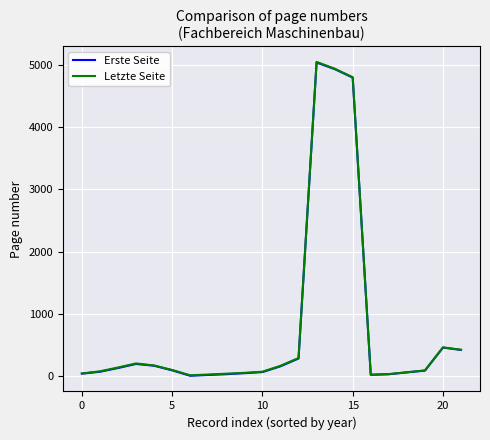

How many lines are shown in the chart?

2